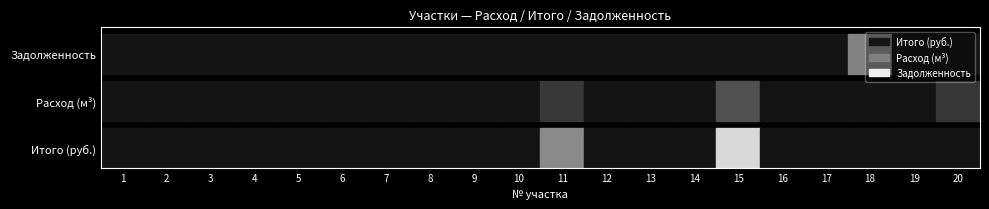

The value of 3 at 10 is 0.0. True or false?

True